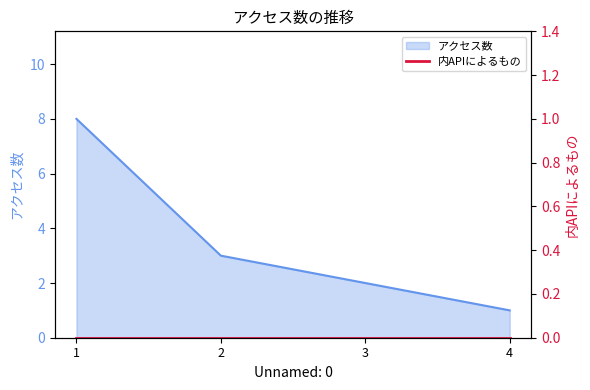

The value of アクセス数 at 1 is 8. True or false?

True